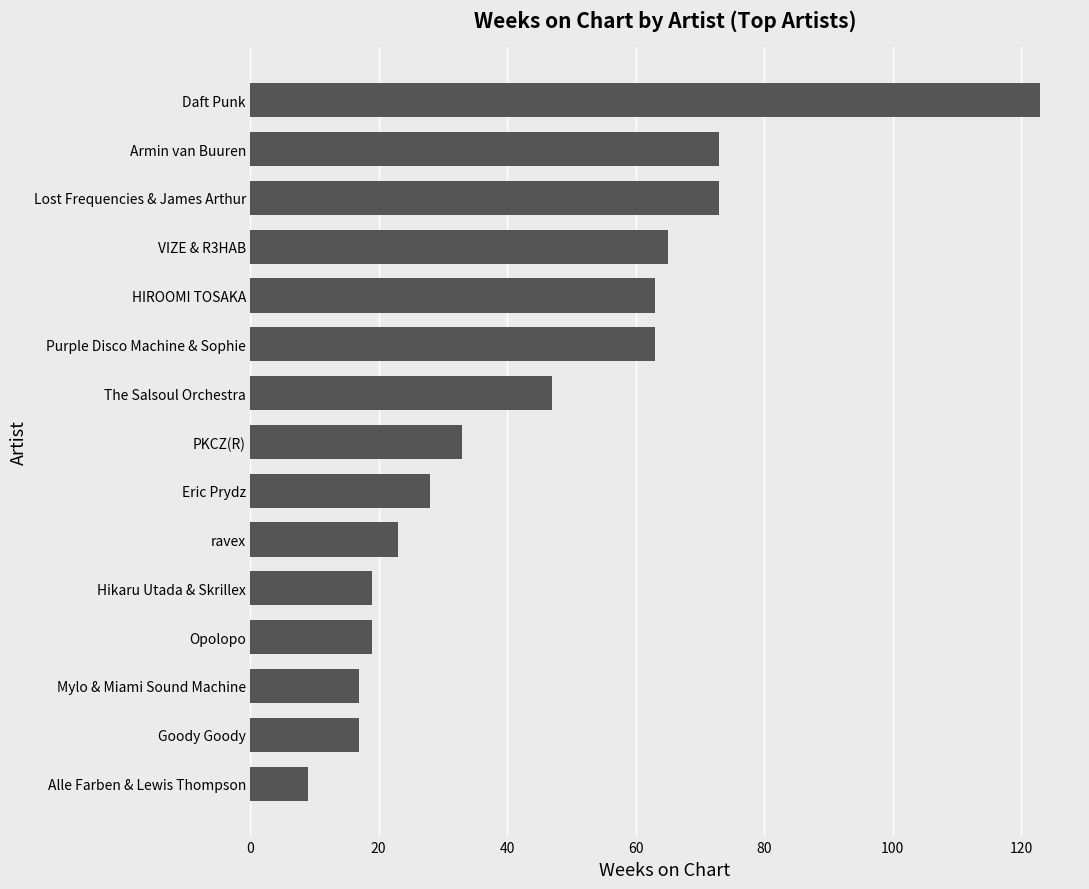

The chart shows a value of 17 at Mylo & Miami Sound Machine. True or false?

True